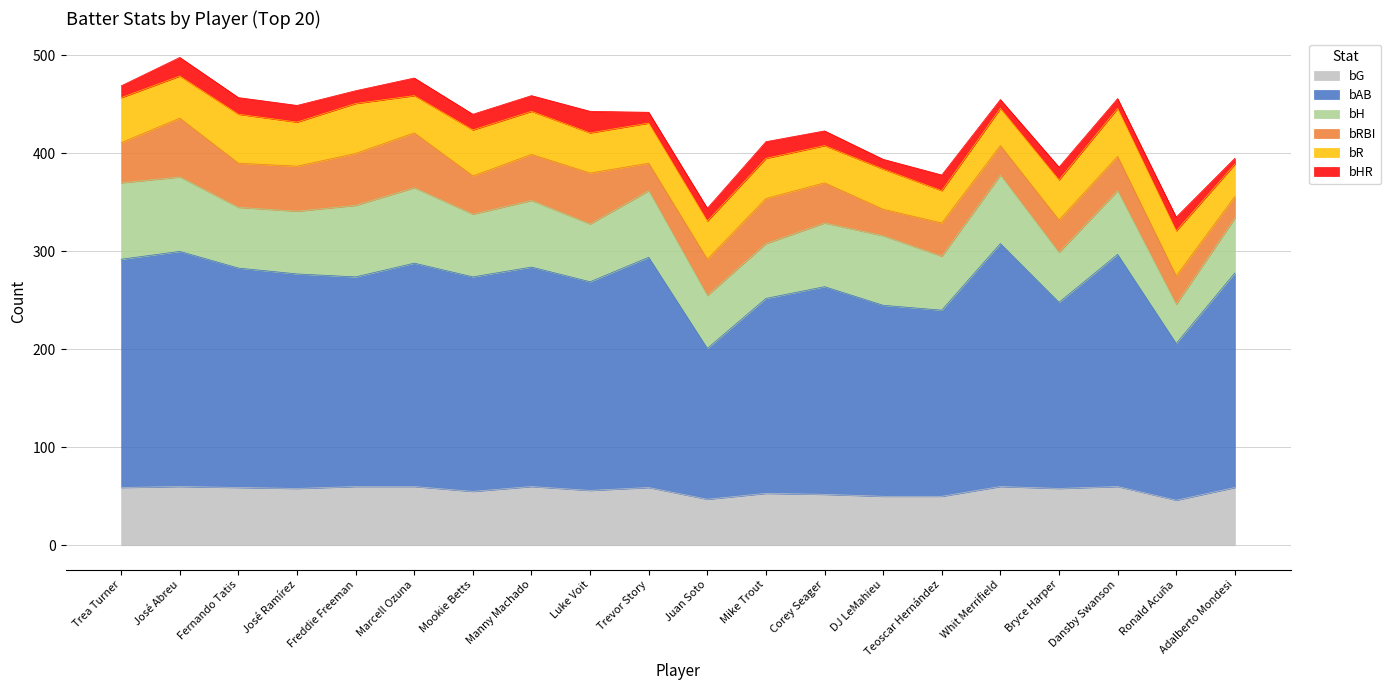

Which series has the largest total across all categories?

bAB